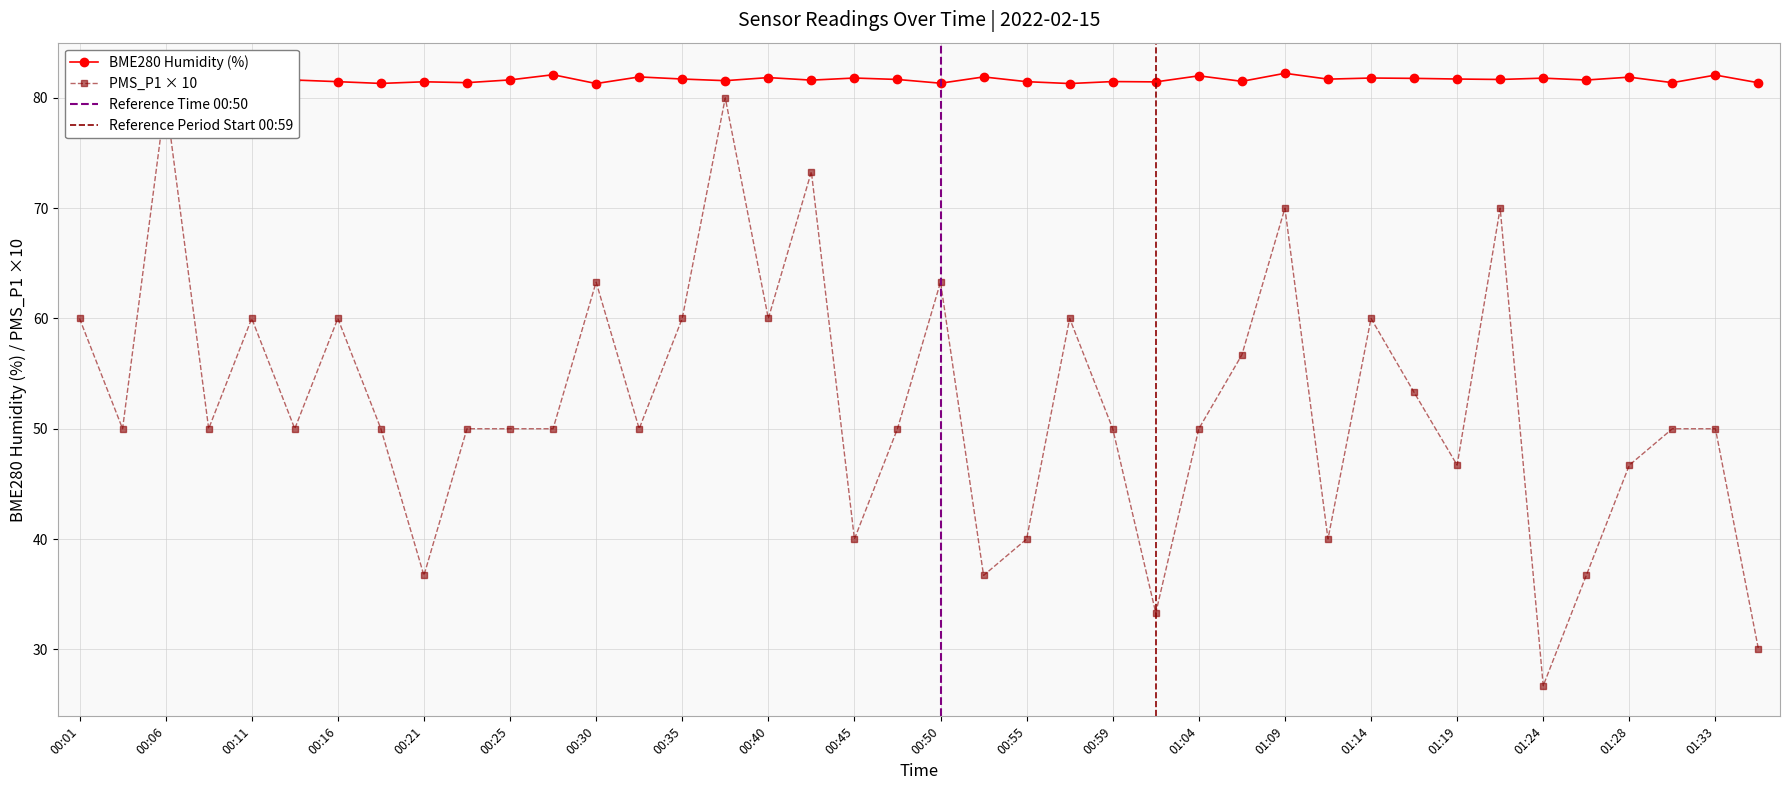

Does the chart have visible grid lines?

Yes